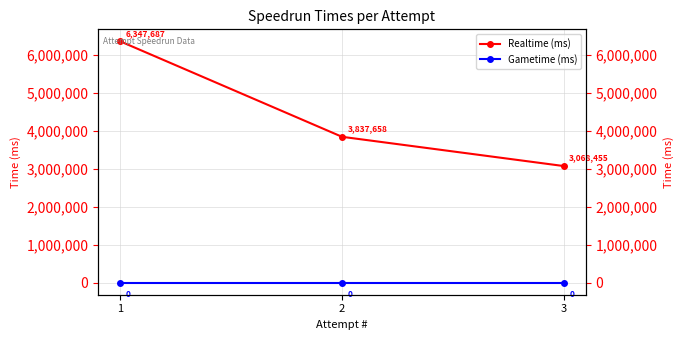

Reading left to right, transcribe all the data shown in this chart.

Realtime (ms): 1=6347687	2=3837658	3=3068455
Gametime (ms): 1=0	2=0	3=0